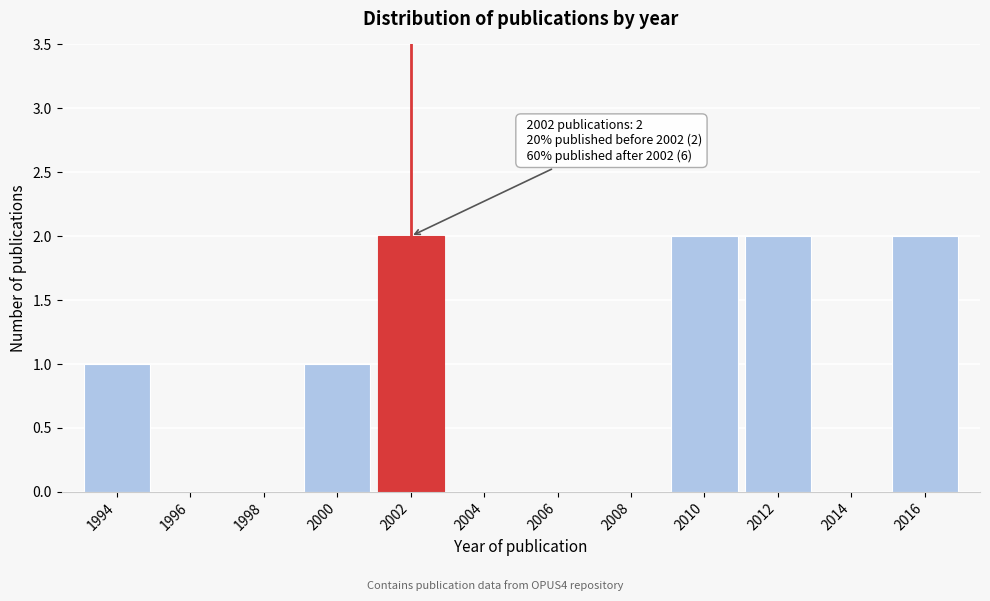

Reading left to right, extract all data points from this chart.

1994=1	1996=0	1998=0	2000=1	2002=2	2004=0	2006=0	2008=0	2010=2	2012=2	2014=0	2016=2